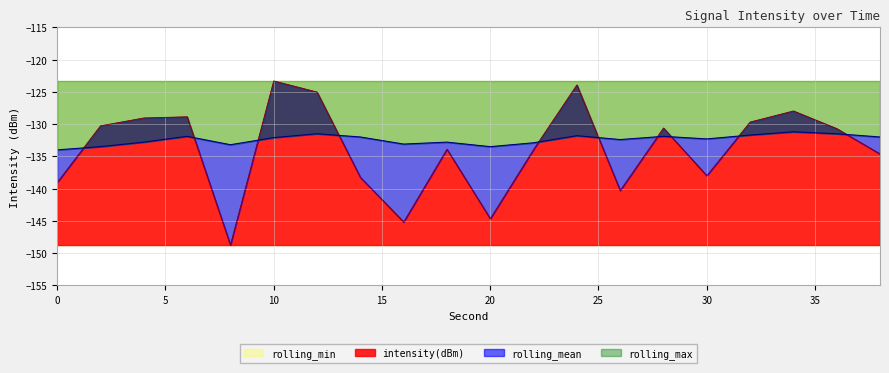

What is the sum of all intensity(dBm) values?

-2676.2